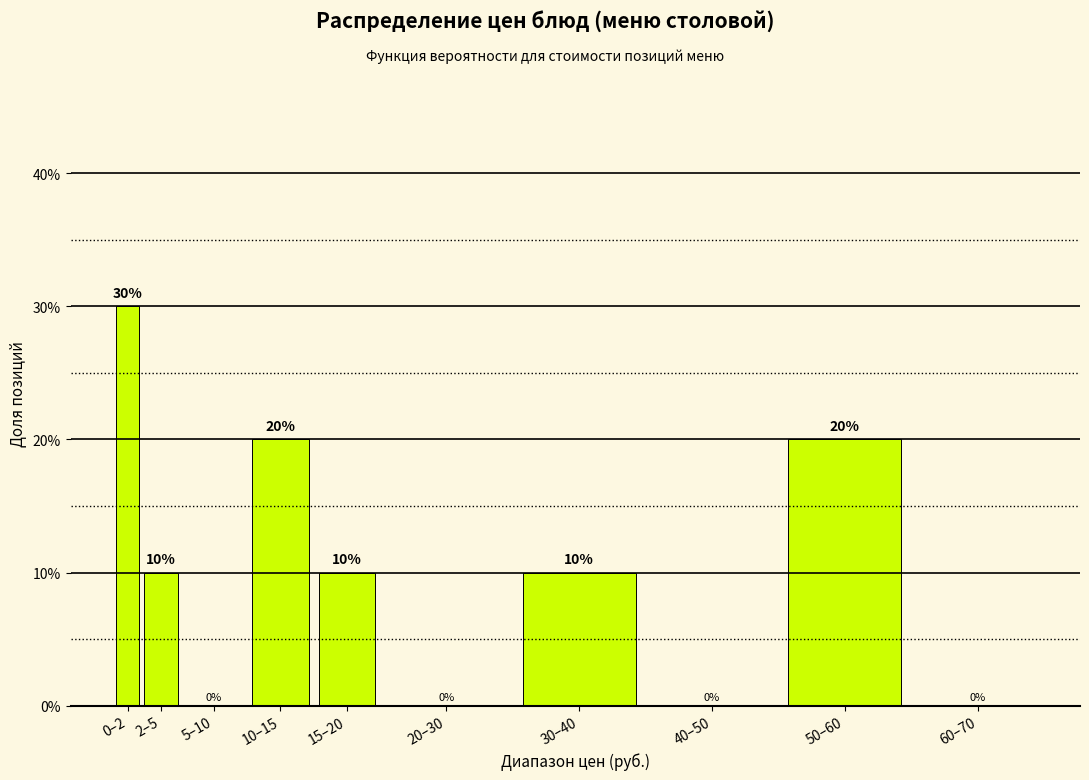

Reading right to left, list all the values displayed in this chart.

60–70=0	50–60=20	40–50=0	30–40=10	20–30=0	15–20=10	10–15=20	5–10=0	2–5=10	0–2=30